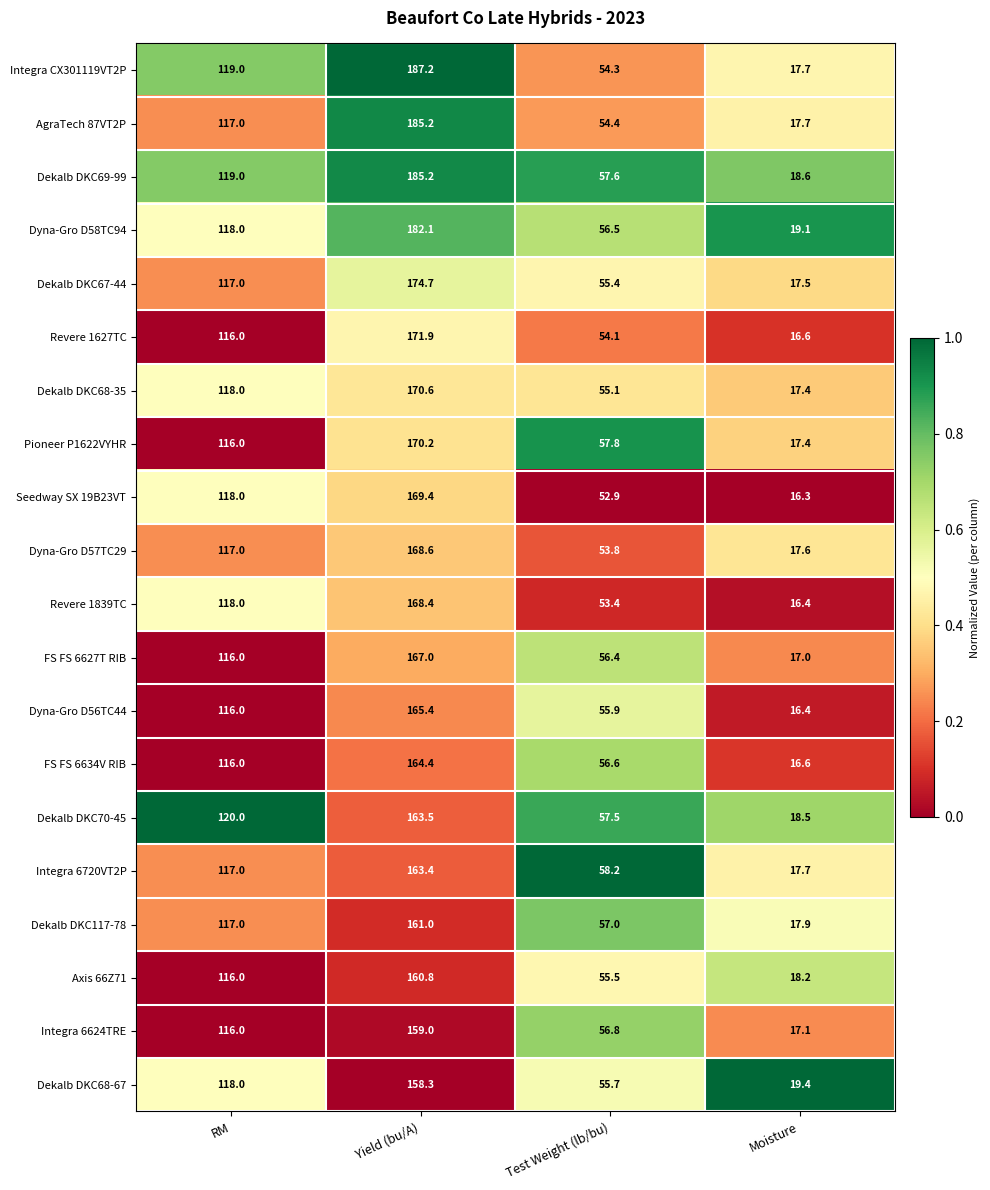

Which series has the largest range (max minus min)?

Integra CX301119VT2P